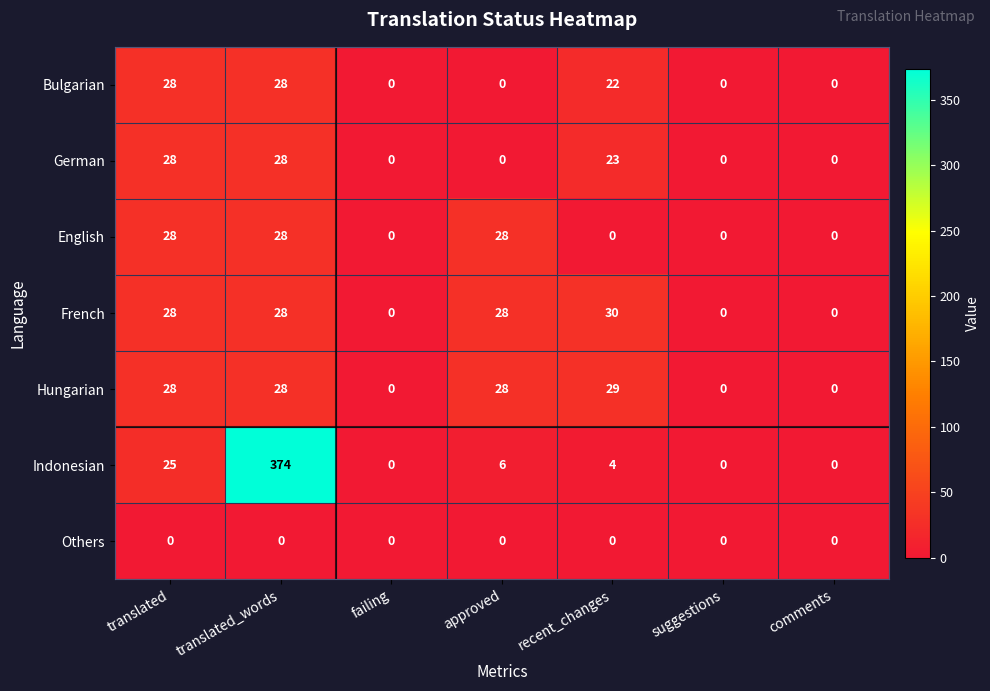

What is the difference between the second highest and minimum values in the Hungarian series?

28